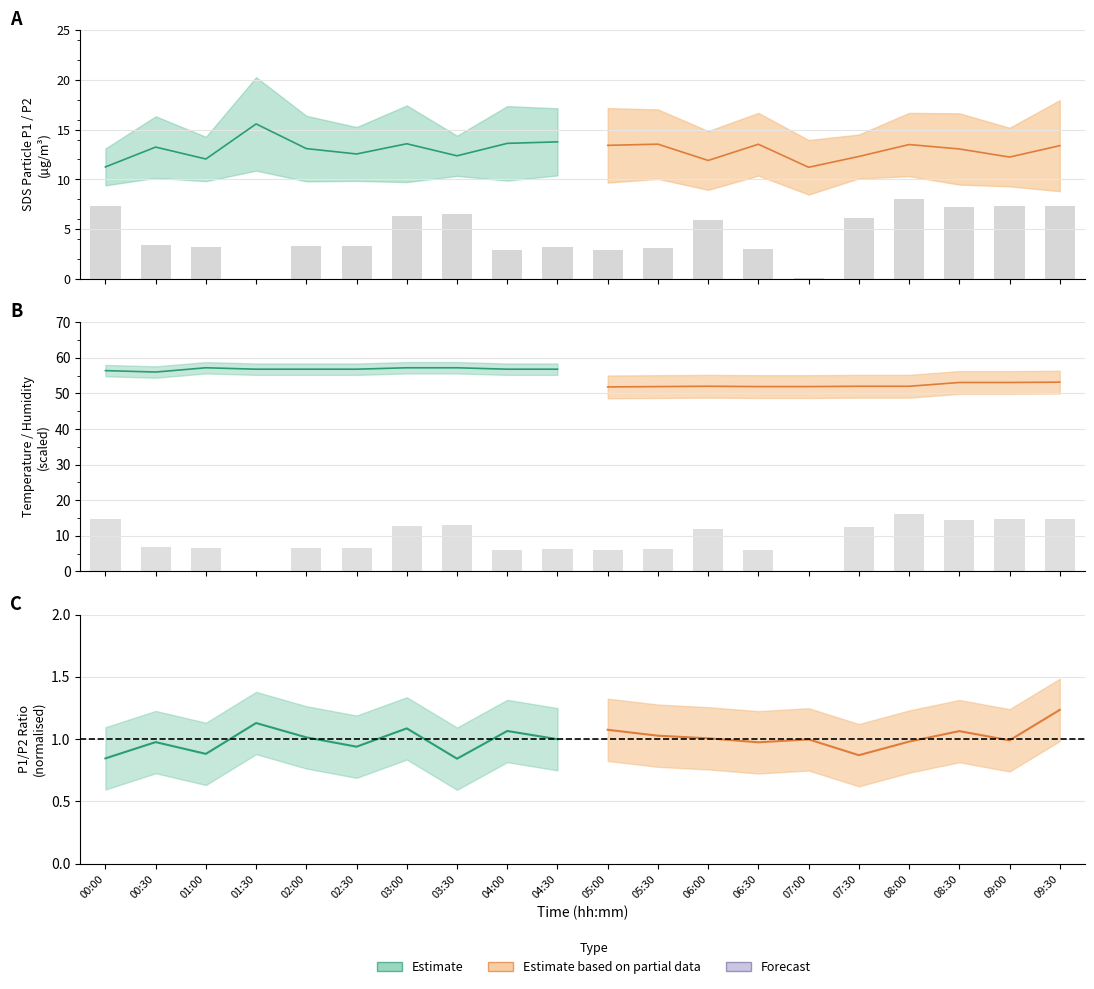

What value does the Humidity series have at 03:30?

58.5